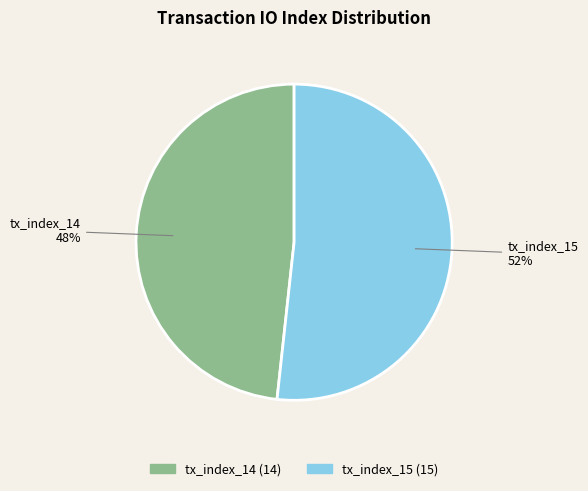

Which slice is the smallest?

tx_index_14